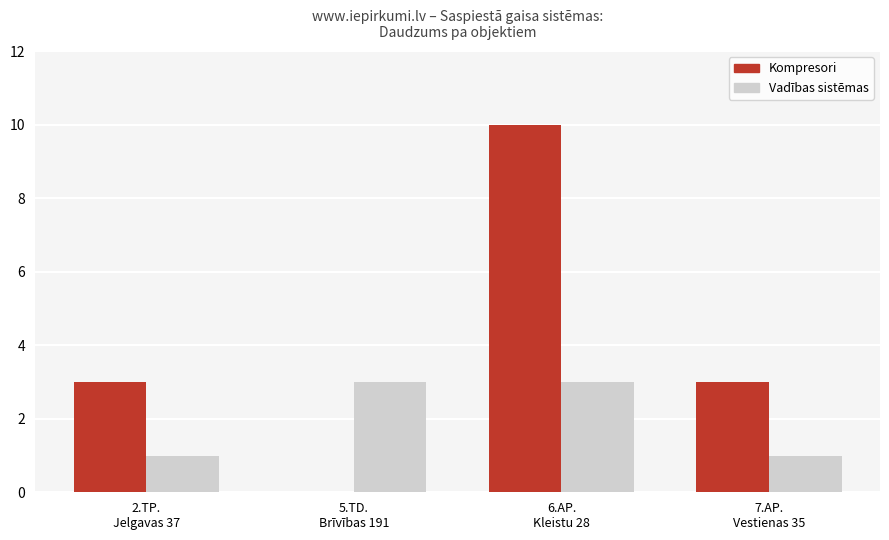

What is the maximum value shown in the chart?

10